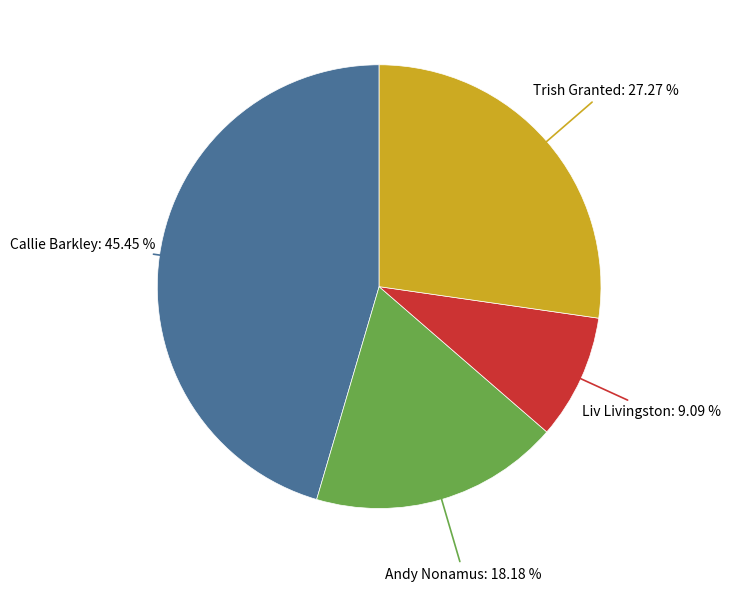

Does any single category account for the majority?

No